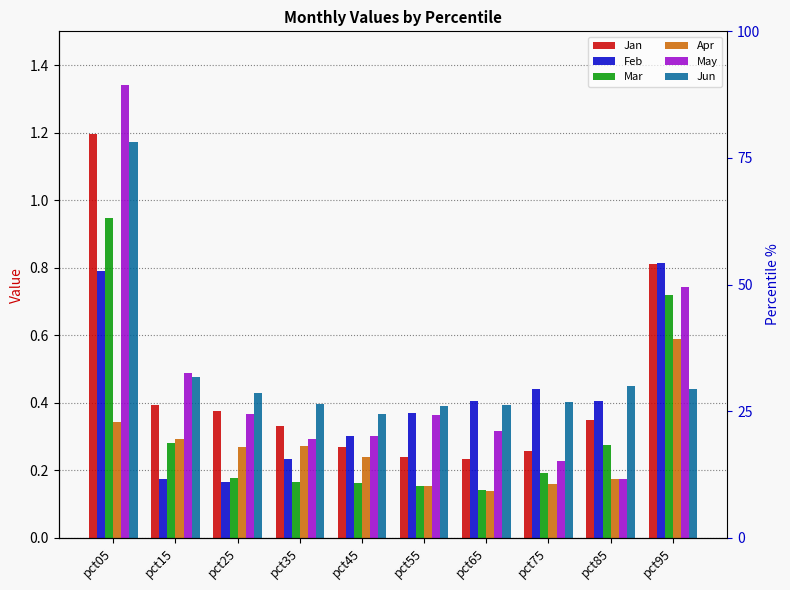

How many May values are between 0 and 1?

9